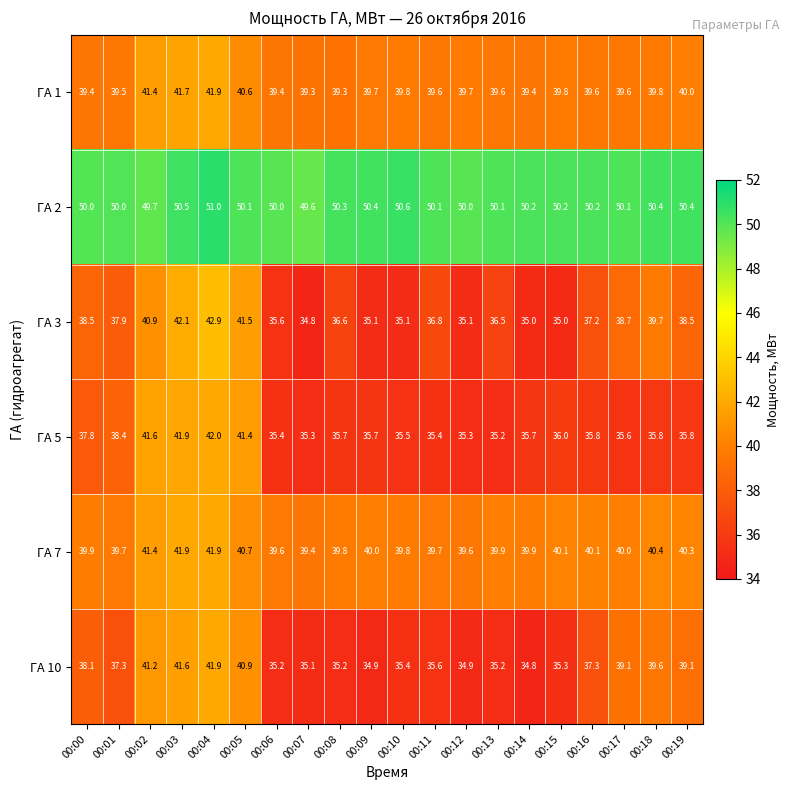

What is the greatest value displayed?

51.0